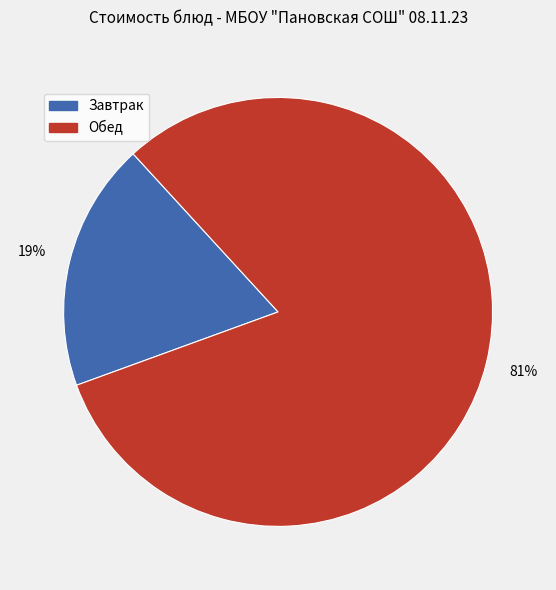

Is there a majority slice in this chart?

Yes